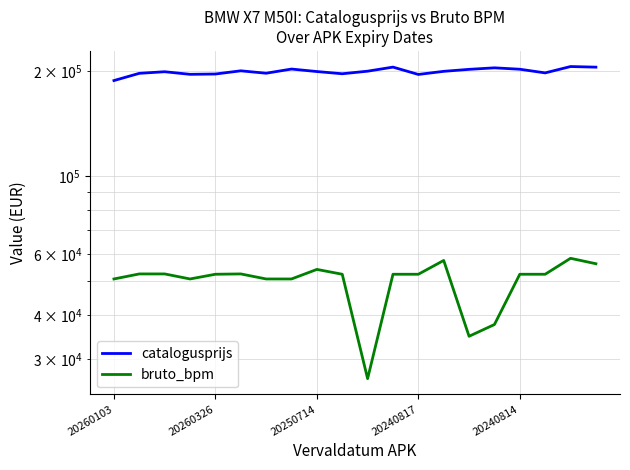

What is the spread (max minus min) of values at 20240814?

149738